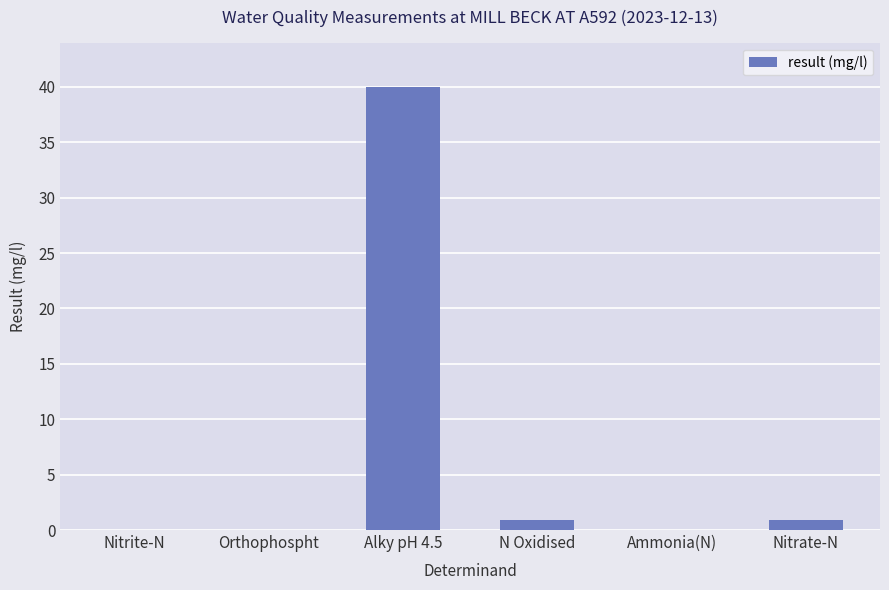

Is it true that the value at Alky pH 4.5 is 40.0?

True